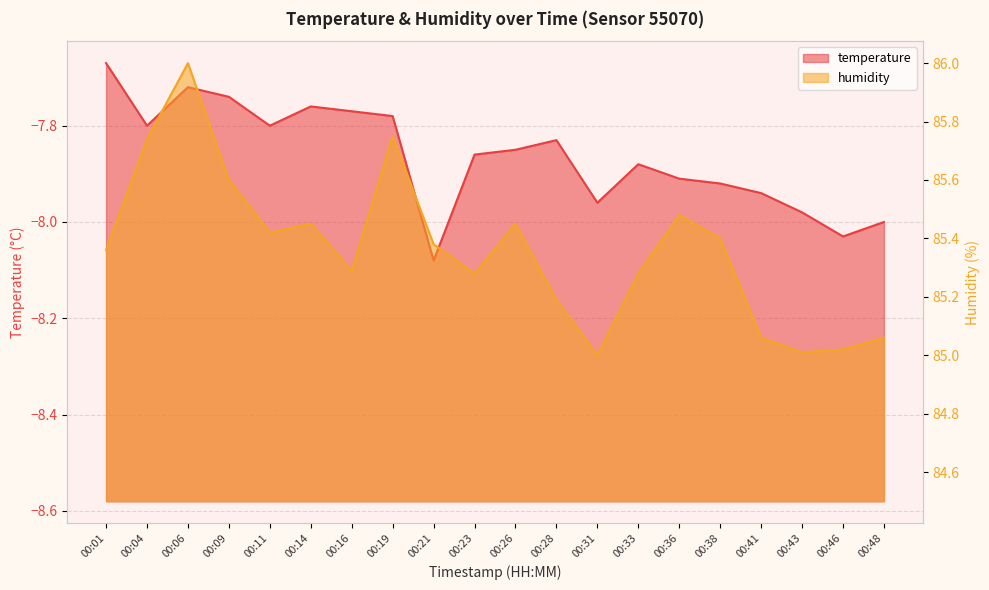

True or false: humidity and temperature intersect in this chart.

False